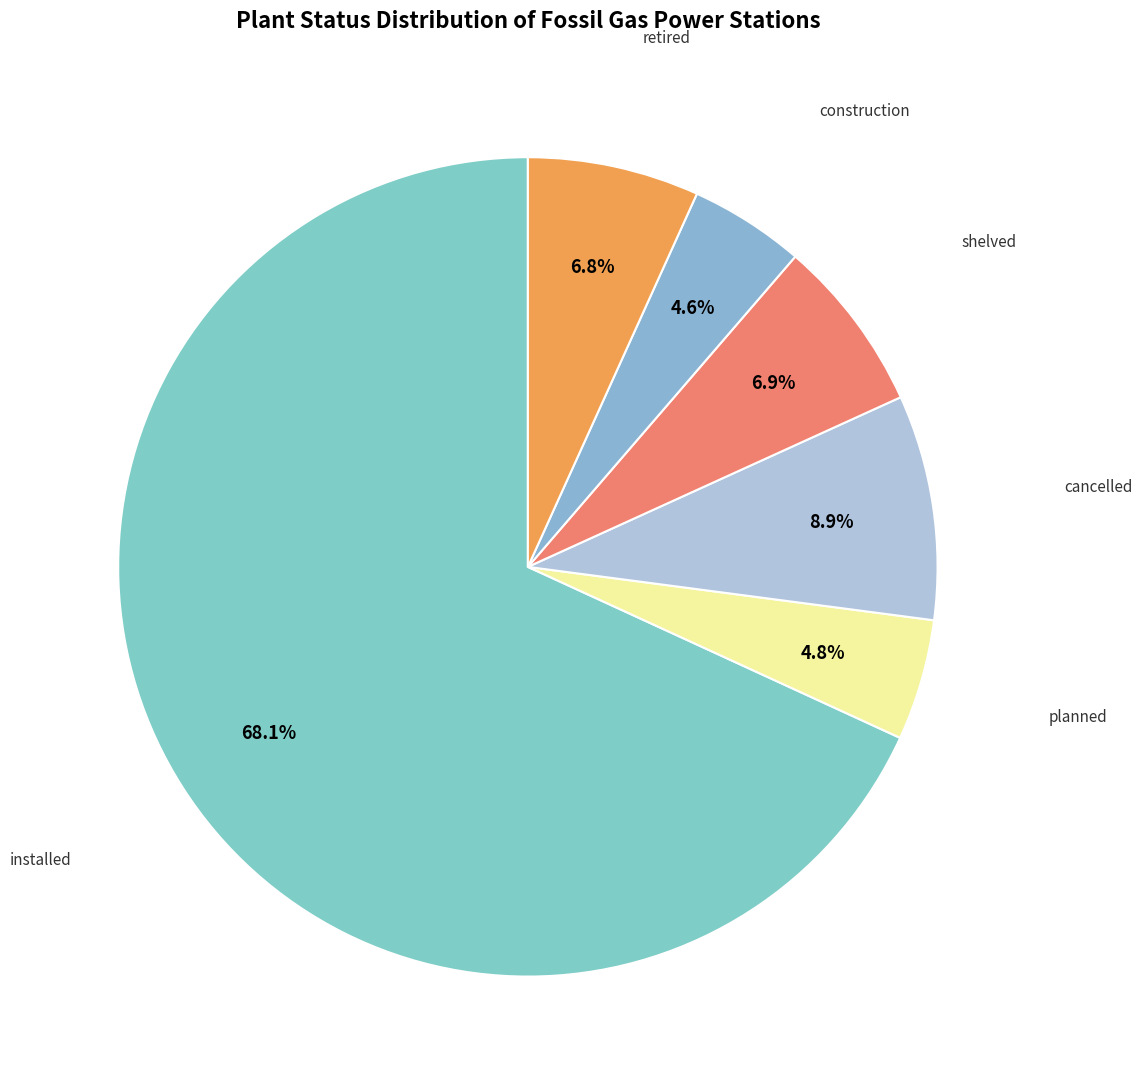

Does installed account for over 50% of the chart?

Yes